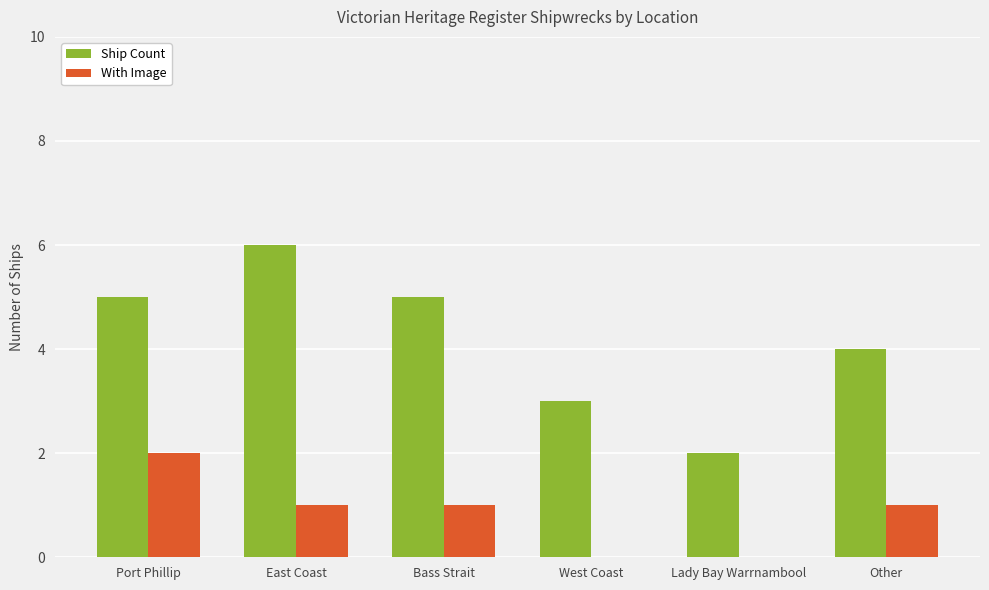

At which label does Ship Count reach its peak?

East Coast